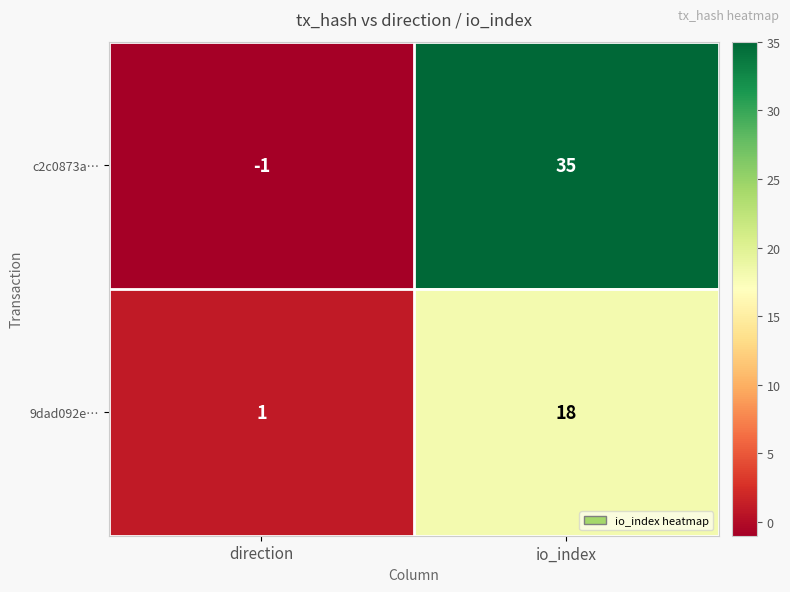

How many values in the c2c0873a… series are below 35?

1